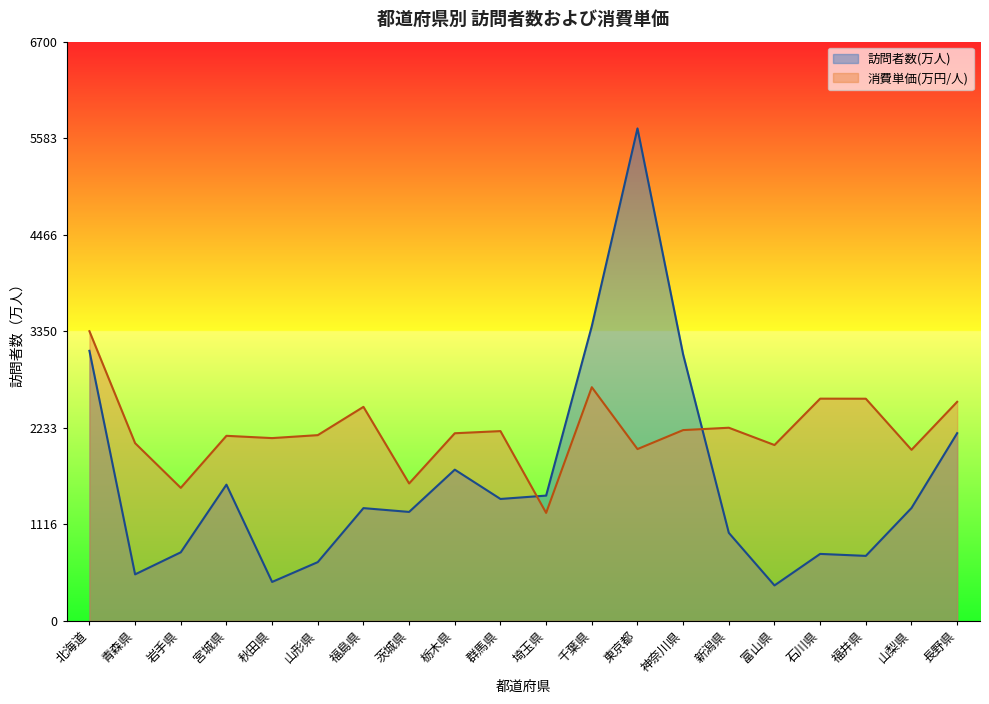

What is the difference between the maximum and minimum values in the 消費単価(万円/人) series?

1944.4